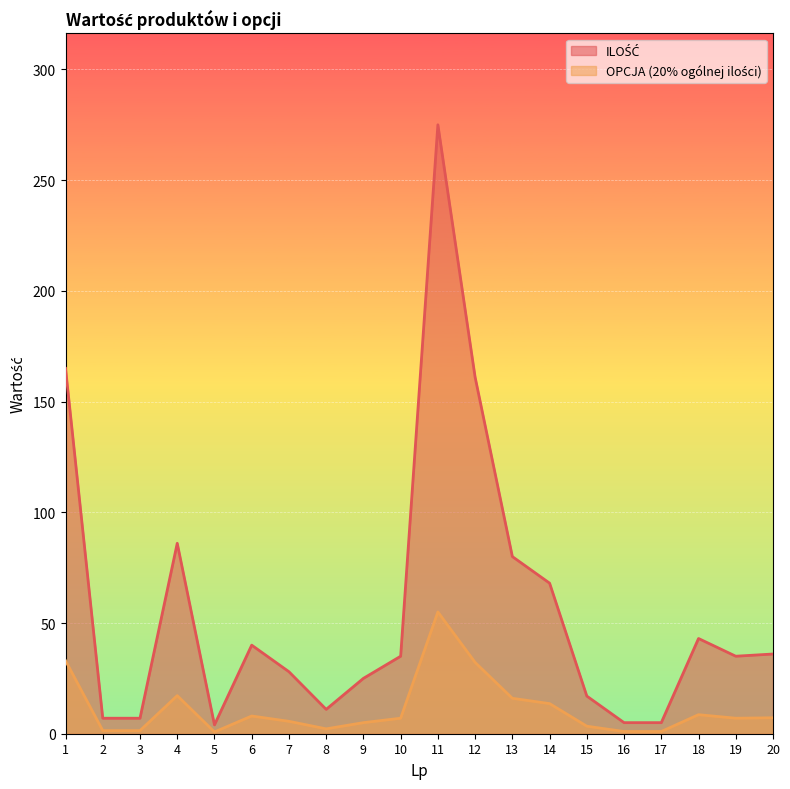

Rank the categories by OPCJA (20% ogólnej ilości) value from highest to lowest.

11, 1, 12, 4, 13, 14, 18, 6, 20, 10, 19, 7, 9, 15, 8, 2, 3, 16, 17, 5